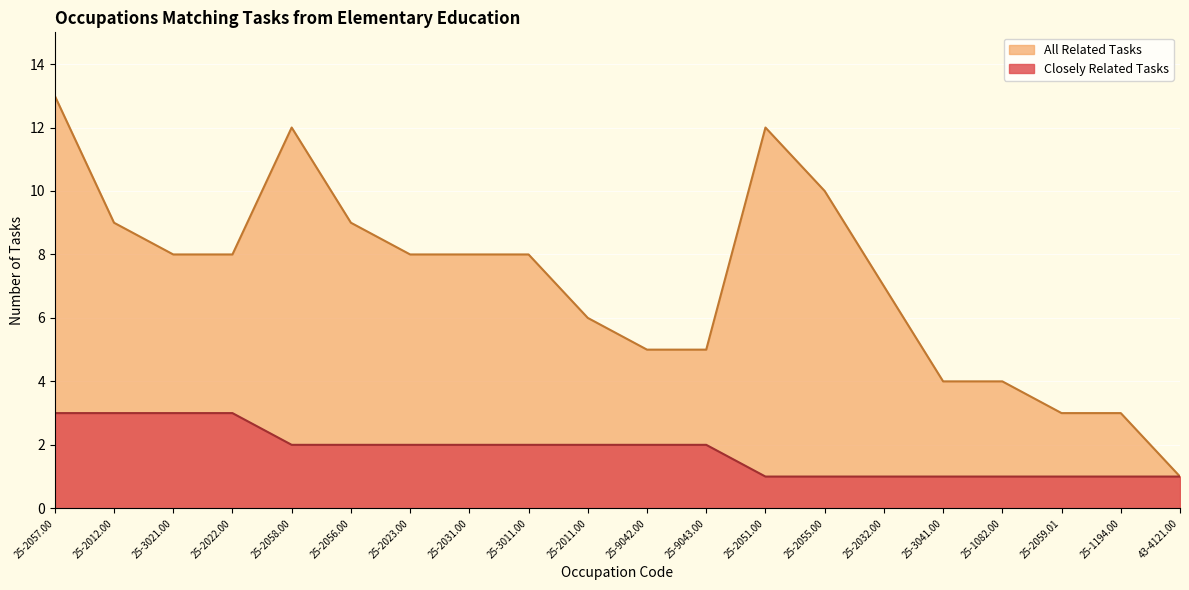

Between 25-2057.00 and 25-1194.00, which series saw the biggest shift?

All Related Tasks